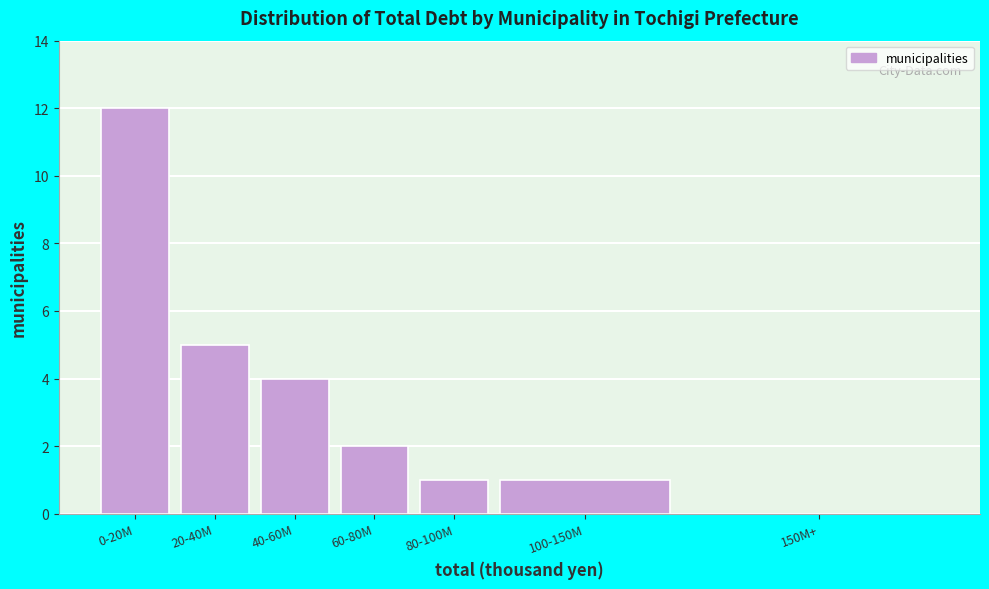

Reading left to right, transcribe all the data shown in this chart.

0-20M=12	20-40M=5	40-60M=4	60-80M=2	80-100M=1	100-150M=1	150M+=0